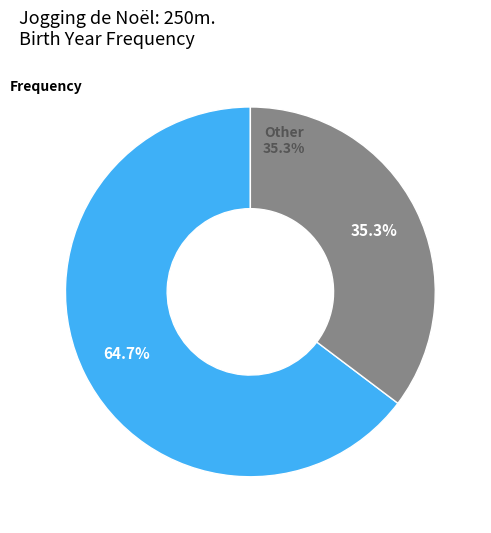

To the nearest percent, what portion does 2009 represent?

17%